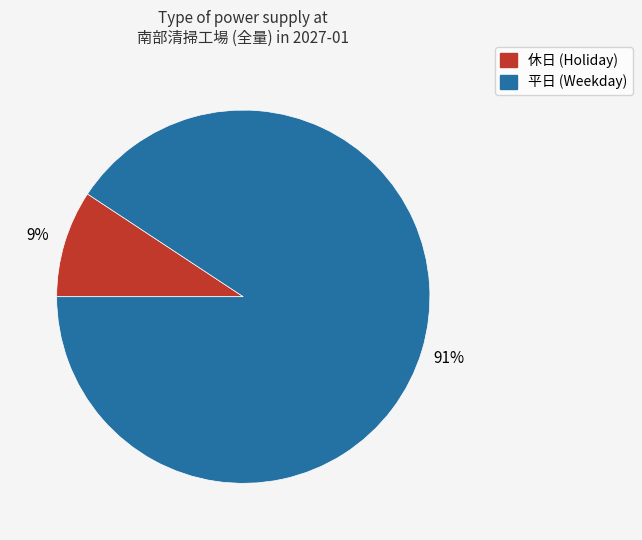

Is there any slice that represents more than half of the pie?

Yes